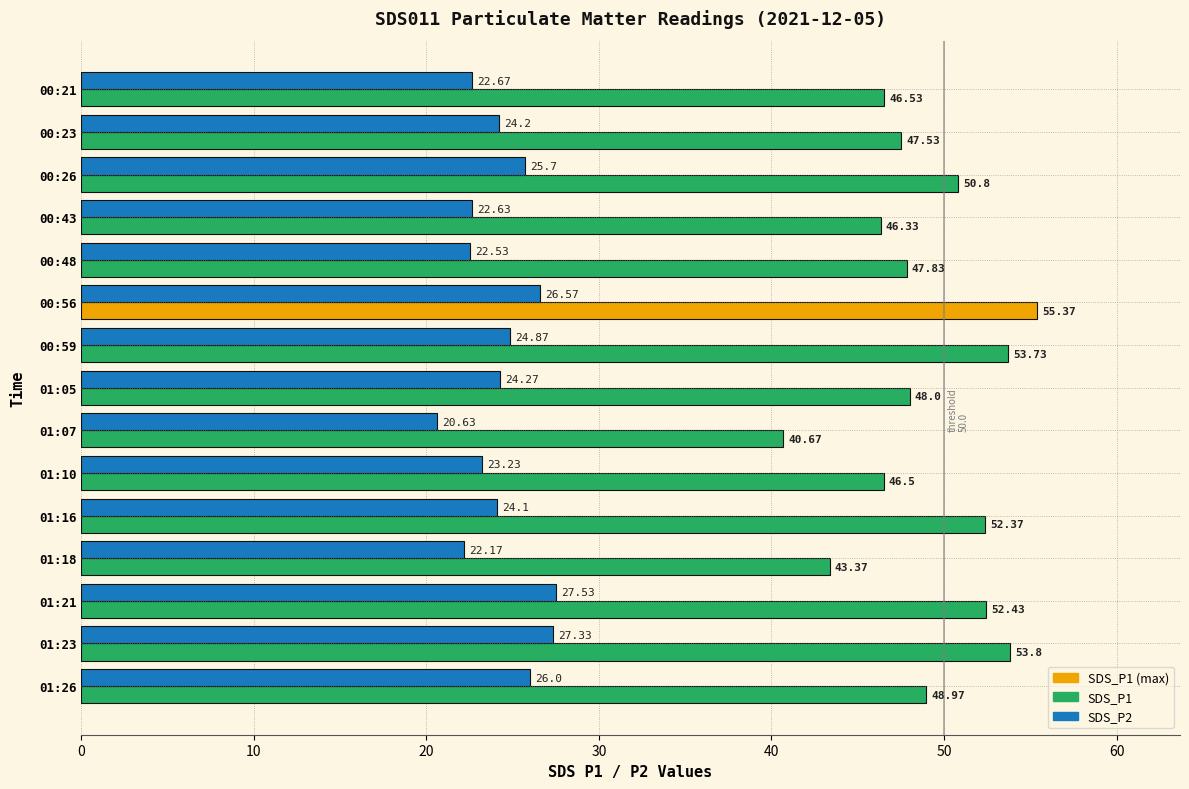

Rank the series at 01:05 from lowest to highest value.

SDS_P2, SDS_P1